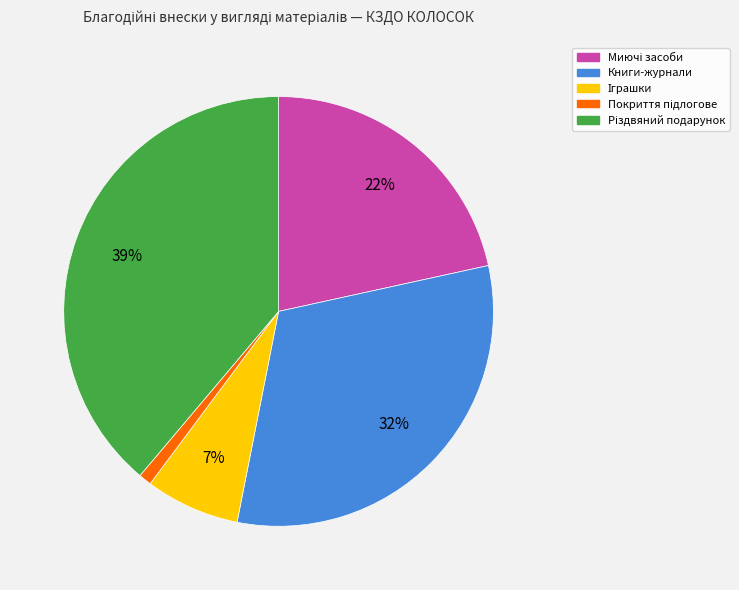

Is there a majority slice in this chart?

No